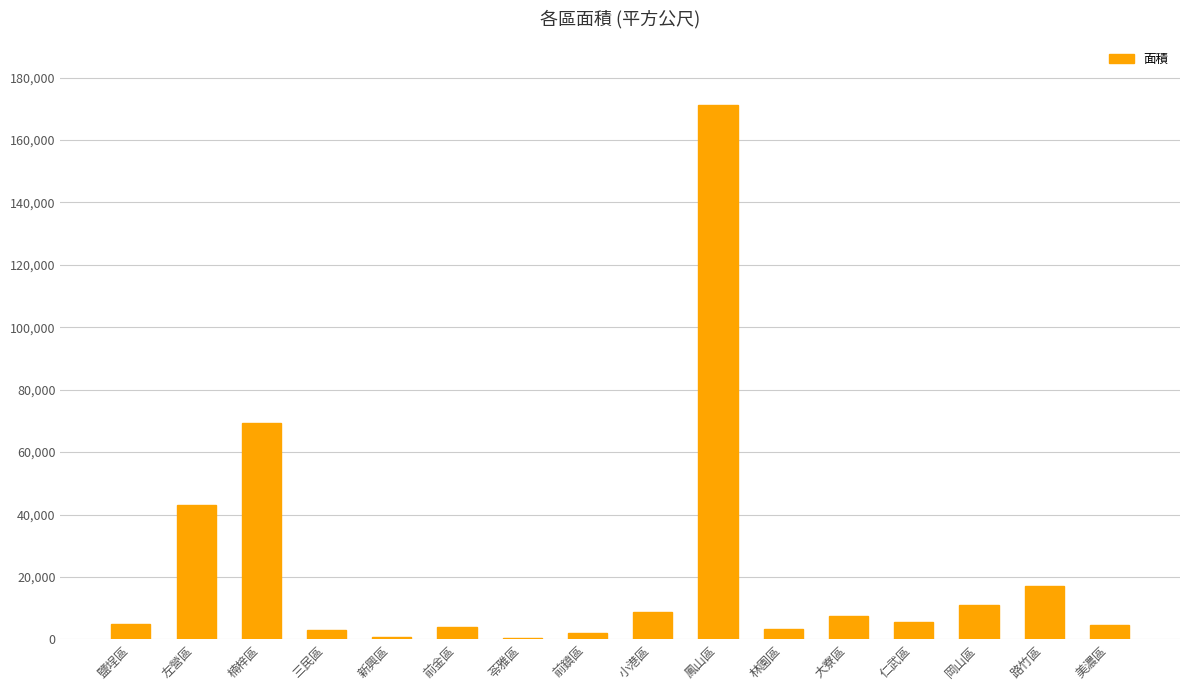

Is it true that the value at 大寮區 is 7557.7?

True